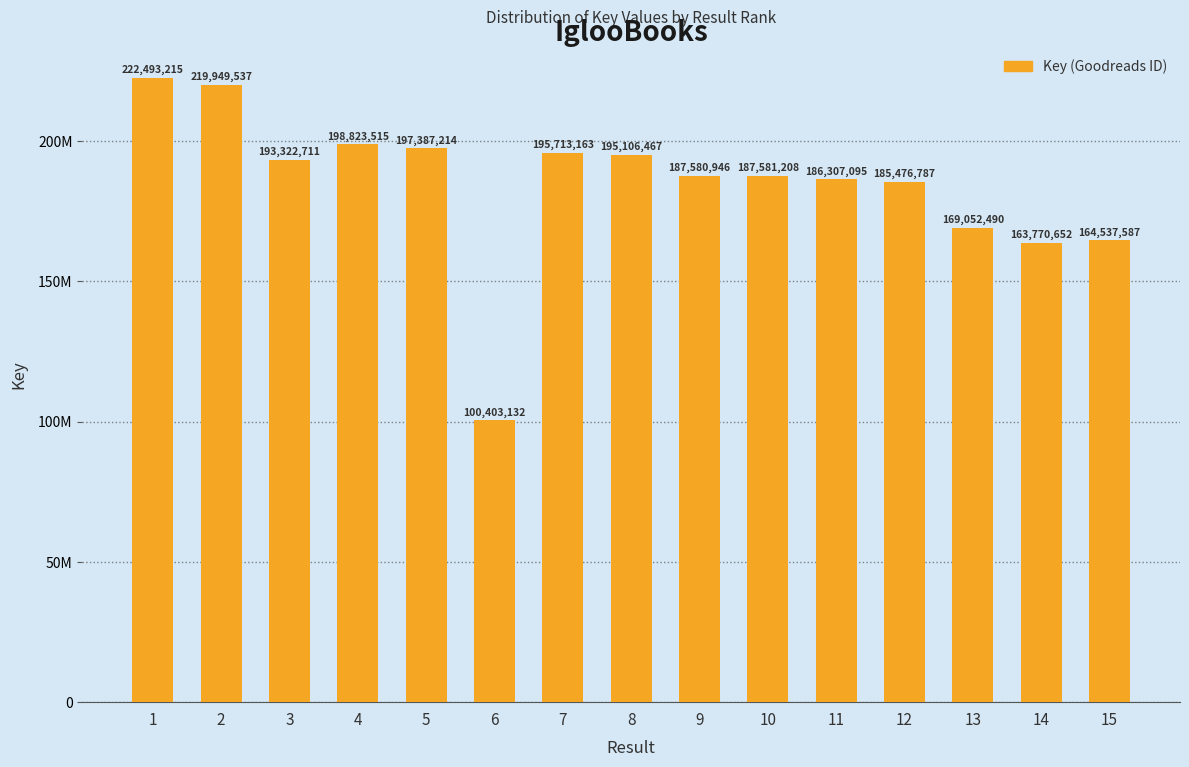

At which category does the chart reach its peak across all series?

1